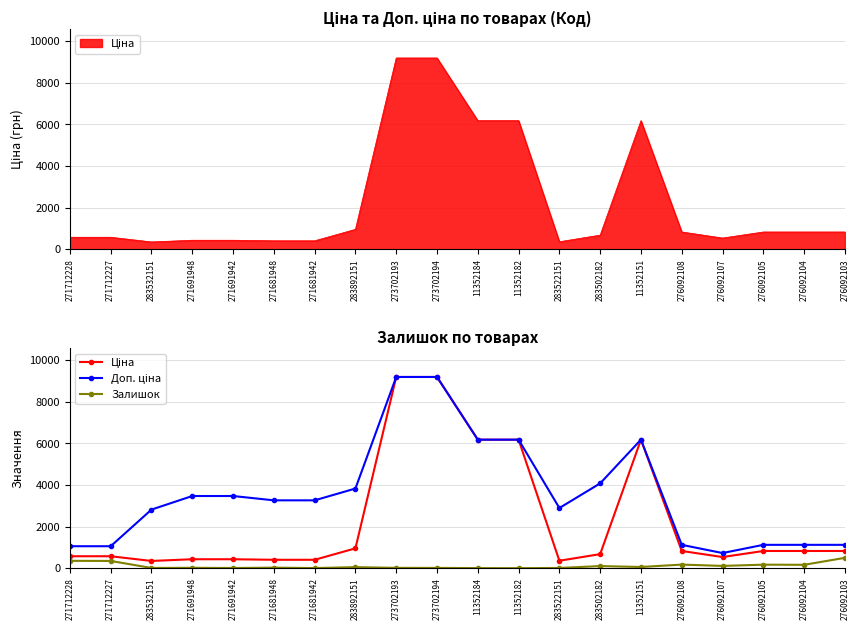

List the series in order of their peak value, lowest first.

Залишок, Ціна, Доп. ціна